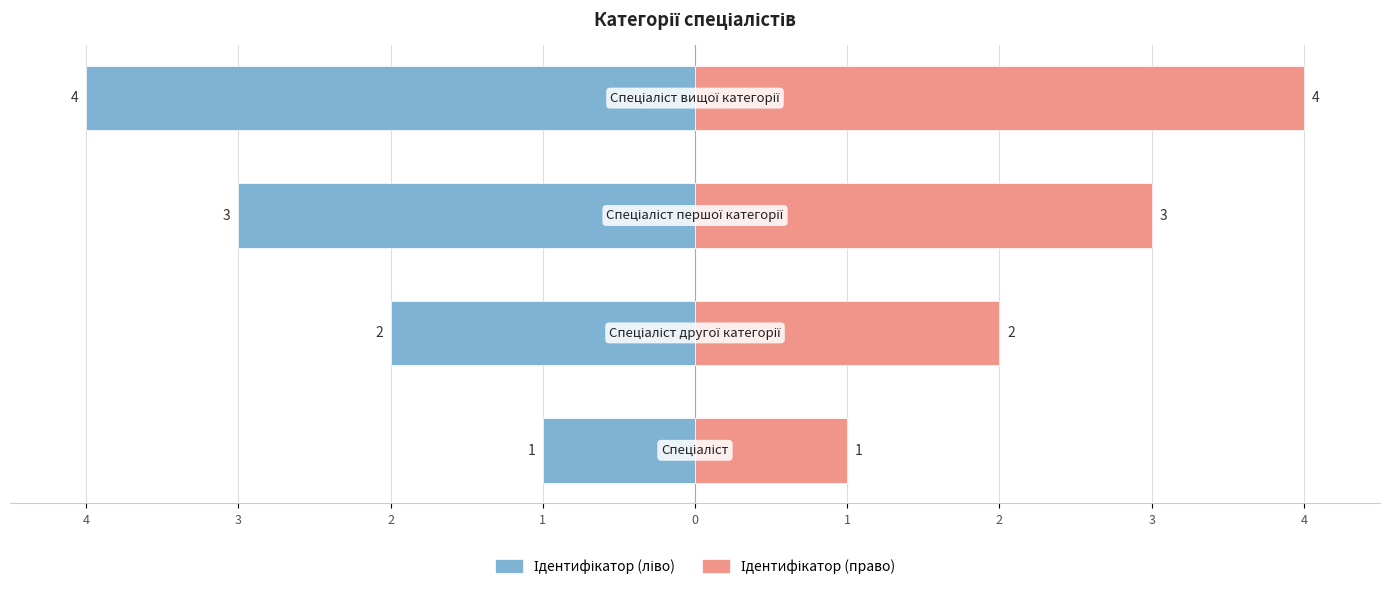

At how many categories does at least one series exceed 0?

4